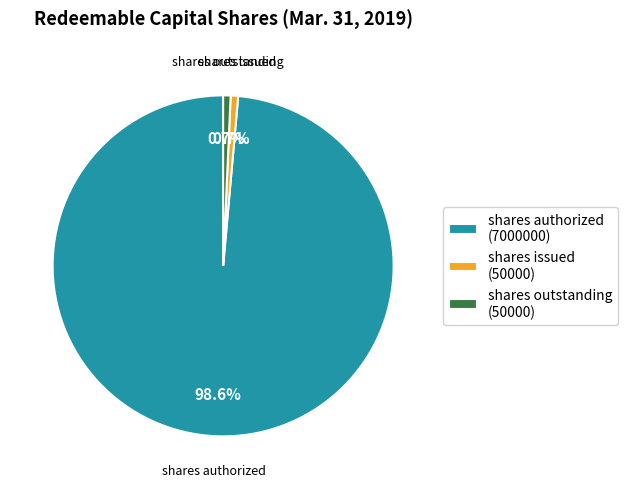

Does shares authorized represent more than half of the total?

Yes